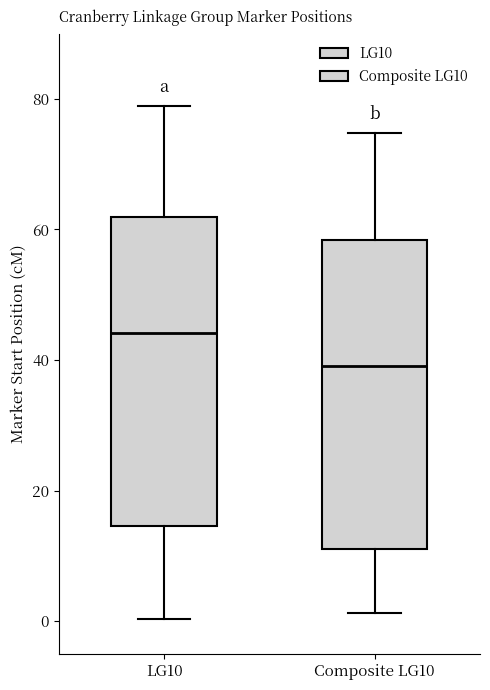

Reading left to right, read every box against the y-axis: the position of its median line, the range the box covers, and the ends of its whiskers. The values are not printed on the chart, so give them approximately, as read against the axis.

LG10: median 44, box 14 to 62, whiskers 0 to 78
Composite LG10: median 40, box 12 to 58, whiskers 2 to 74